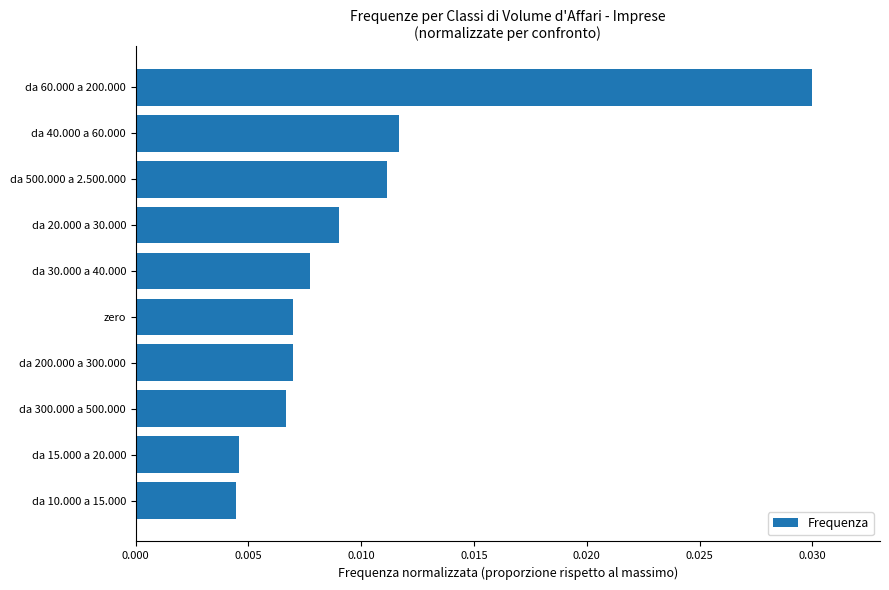

How many bars are there in total?

10